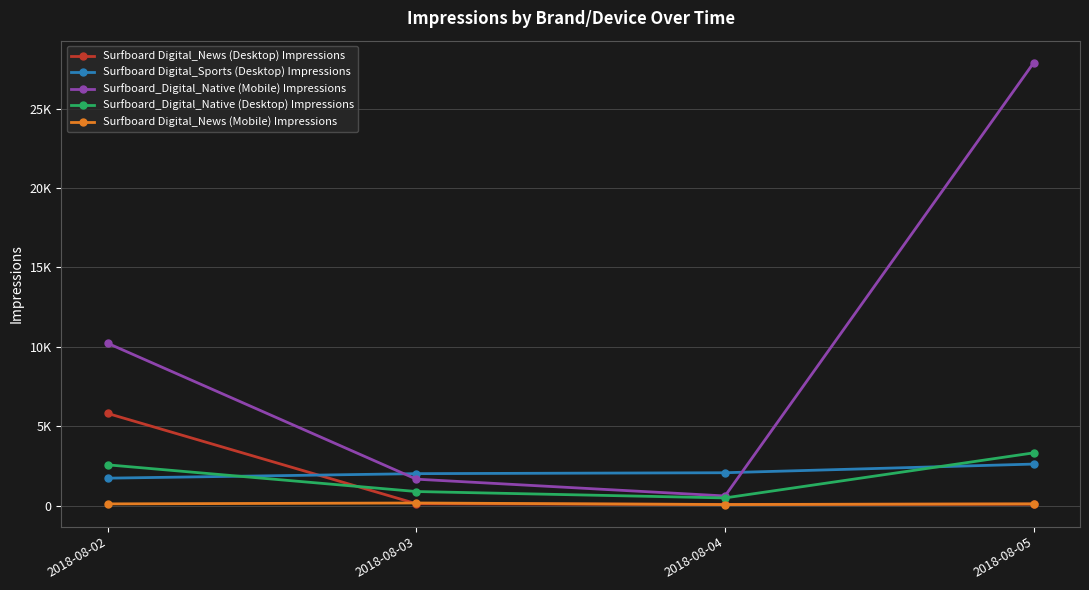

True or false: Surfboard_Digital_Native (Mobile) Impressions and Surfboard Digital_News (Desktop) Impressions cross at least once.

False